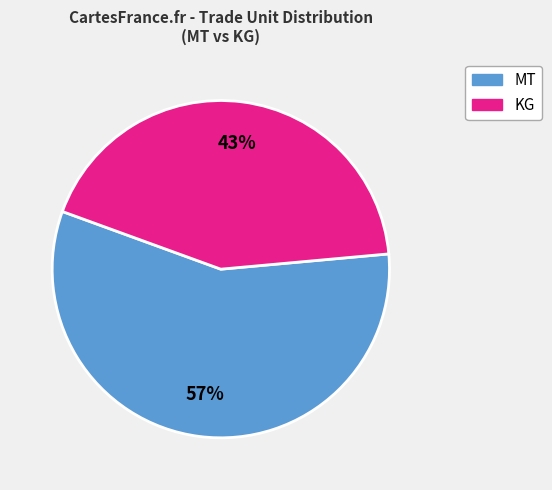

Which slice is the smallest?

KG